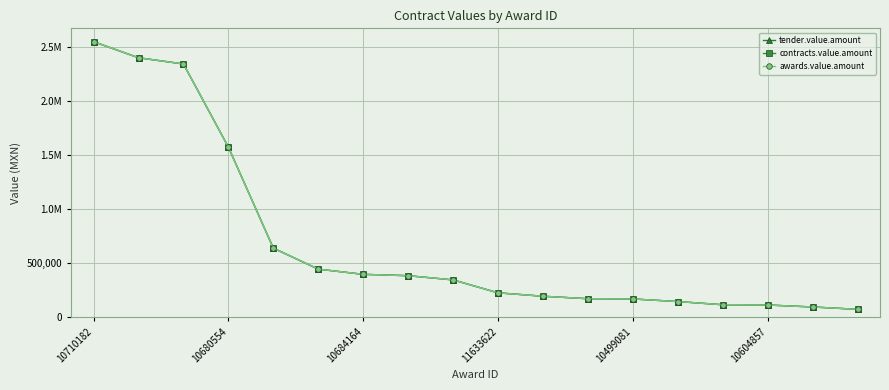

Is this an area chart (filled region under the line)?

No